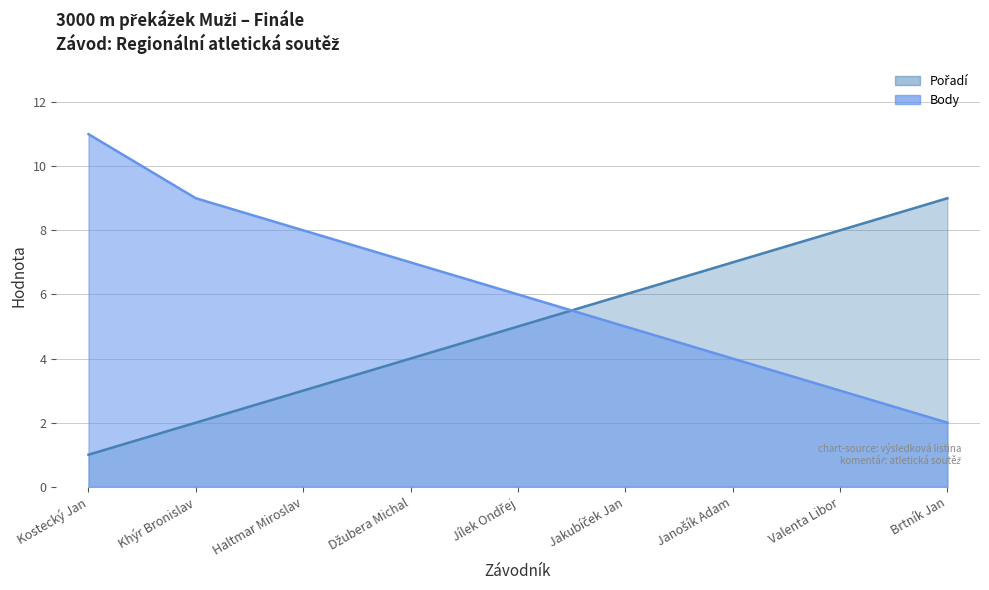

Reading left to right, extract all data points from this chart.

Pořadí: Kostecký Jan=1	Khýr Bronislav=2	Haltmar Miroslav=3	Džubera Michal=4	Jílek Ondřej=5	Jakubíček Jan=6	Janošík Adam=7	Valenta Libor=8	Brtník Jan=9
Body: Kostecký Jan=11	Khýr Bronislav=9	Haltmar Miroslav=8	Džubera Michal=7	Jílek Ondřej=6	Jakubíček Jan=5	Janošík Adam=4	Valenta Libor=3	Brtník Jan=2